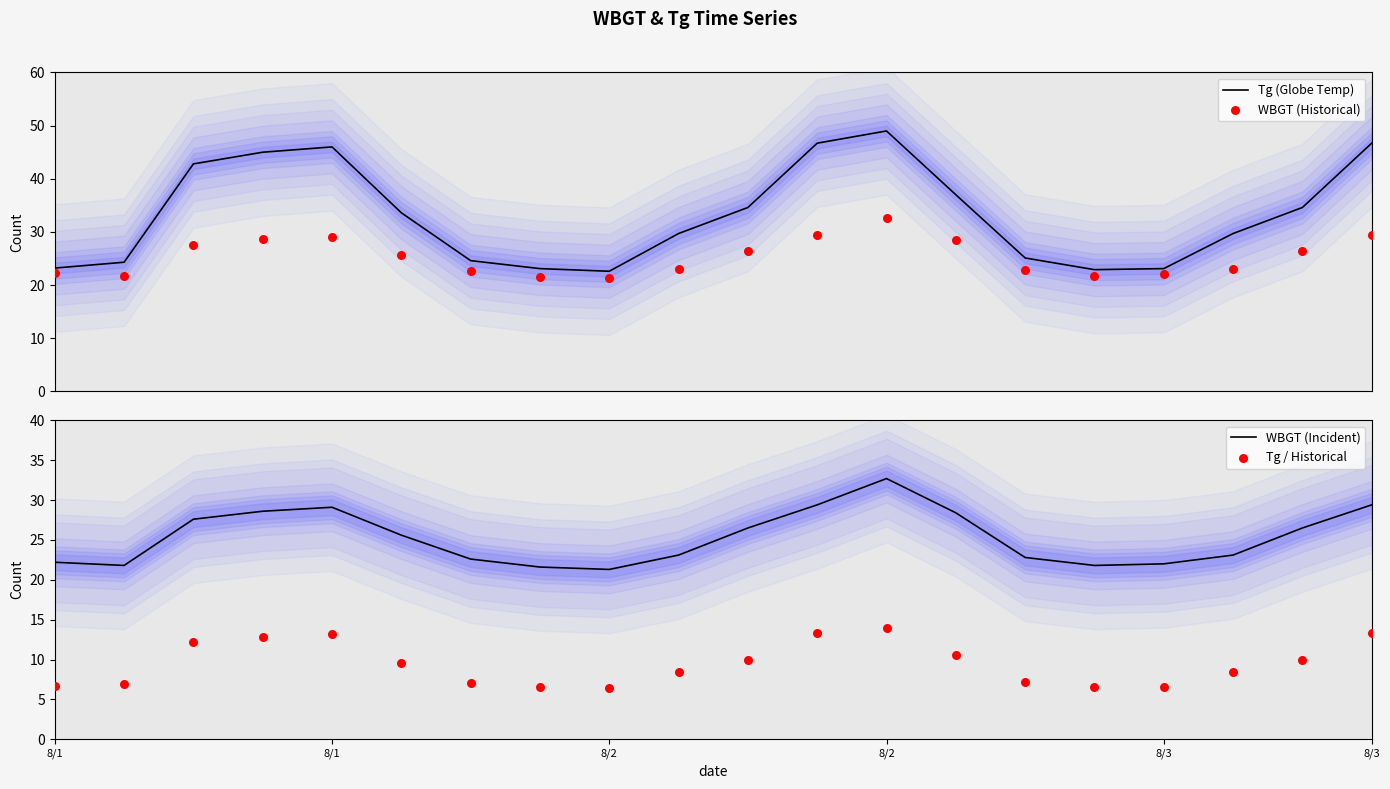

Which series reaches the maximum Y coordinate?

Tg (Globe Temp)